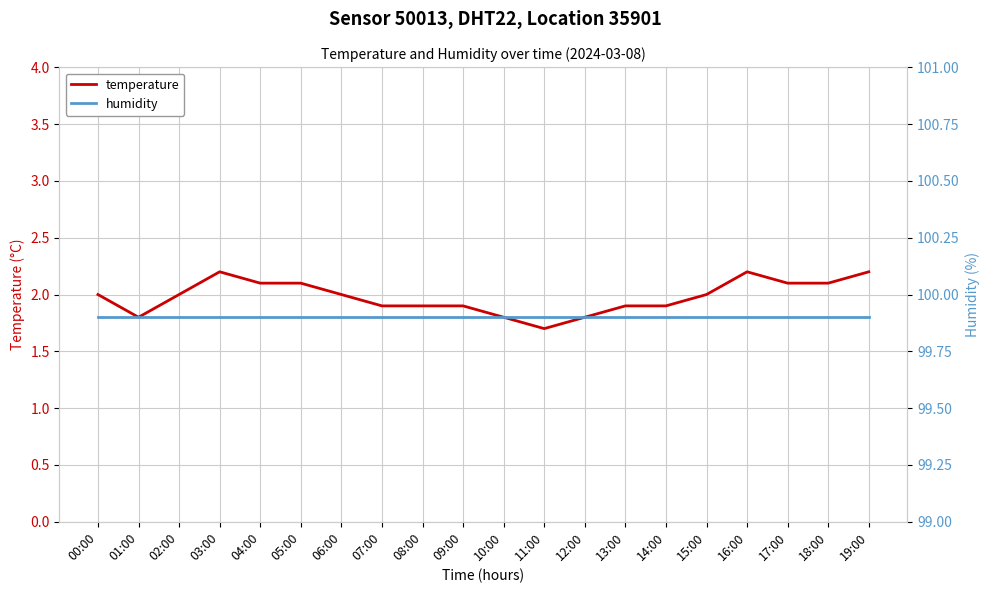

The value of temperature at 13:00 is 1.9. True or false?

True